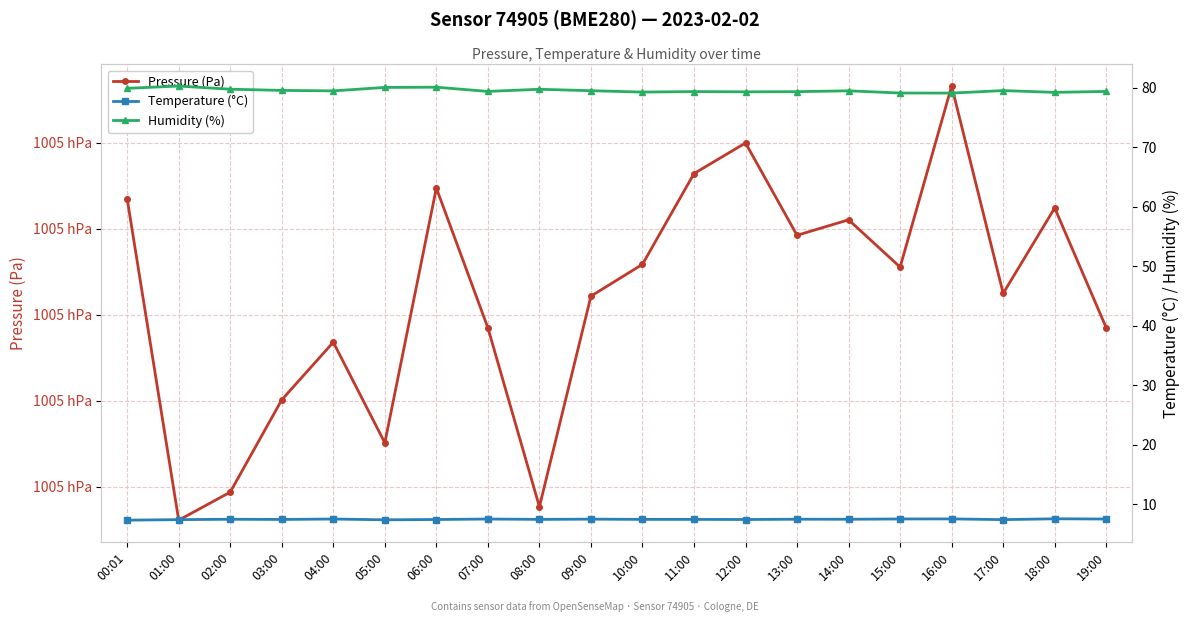

What are all the series names shown in the legend?

Pressure (Pa), Temperature (°C), Humidity (%)